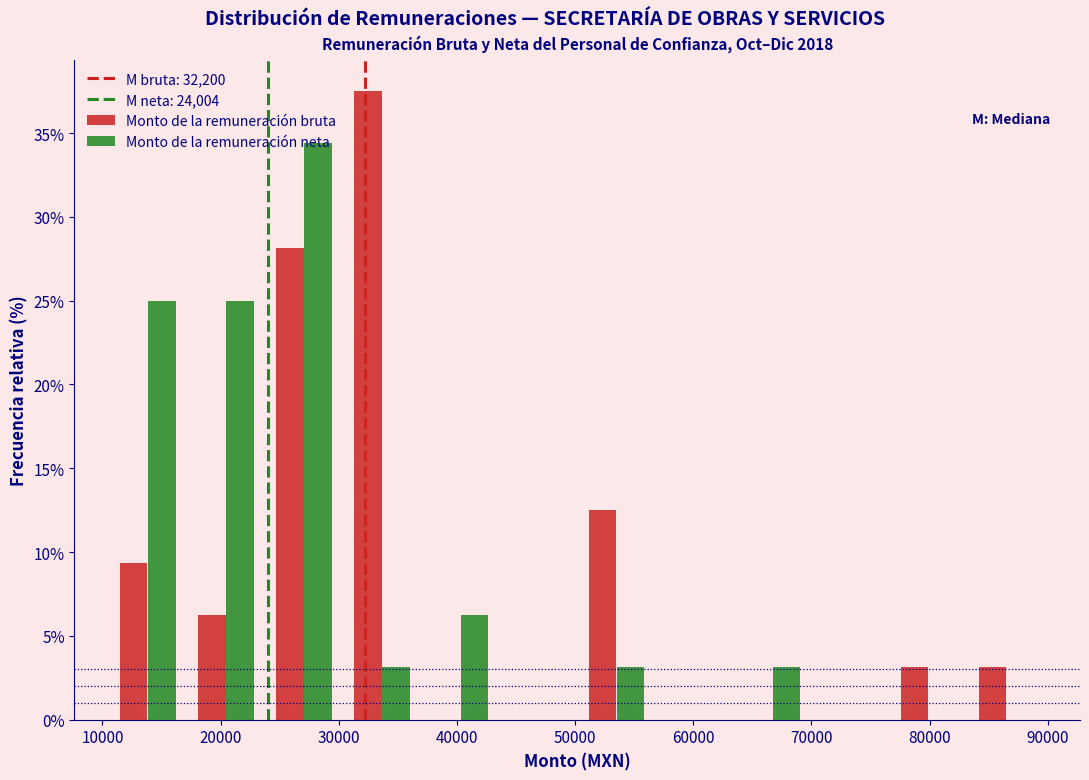

Reading left to right, list every range on the x-axis with the height of the bar of each series over it. Neither the bar edges nor the heights are printed on the chart, so give them approximately, as read against the axes.

11000 to 17000: Monto de la remuneración bruta=9.5	Monto de la remuneración neta=25.0
17000 to 24000: Monto de la remuneración bruta=6.5	Monto de la remuneración neta=25.0
24000 to 30000: Monto de la remuneración bruta=28.0	Monto de la remuneración neta=34.5
30000 to 37000: Monto de la remuneración bruta=37.5	Monto de la remuneración neta=3.0
37000 to 44000: Monto de la remuneración bruta=0	Monto de la remuneración neta=6.5
44000 to 50000: Monto de la remuneración bruta=0	Monto de la remuneración neta=0
50000 to 57000: Monto de la remuneración bruta=12.5	Monto de la remuneración neta=3.0
57000 to 63000: Monto de la remuneración bruta=0	Monto de la remuneración neta=0
63000 to 70000: Monto de la remuneración bruta=0	Monto de la remuneración neta=3.0
70000 to 77000: Monto de la remuneración bruta=0	Monto de la remuneración neta=0
77000 to 83000: Monto de la remuneración bruta=3.0	Monto de la remuneración neta=0
83000 to 90000: Monto de la remuneración bruta=3.0	Monto de la remuneración neta=0